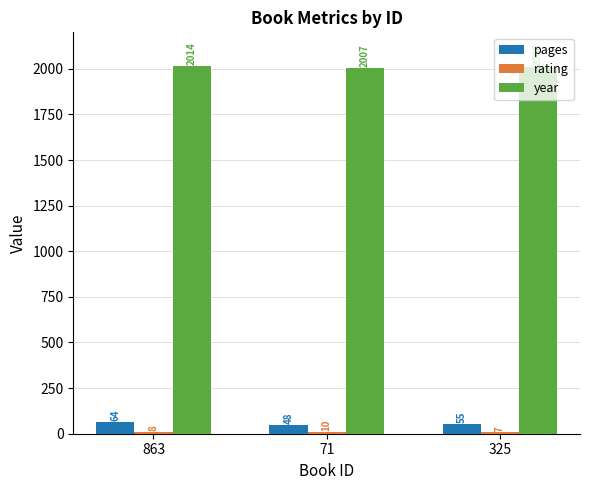

Where is year nearest to the value 2010?

325